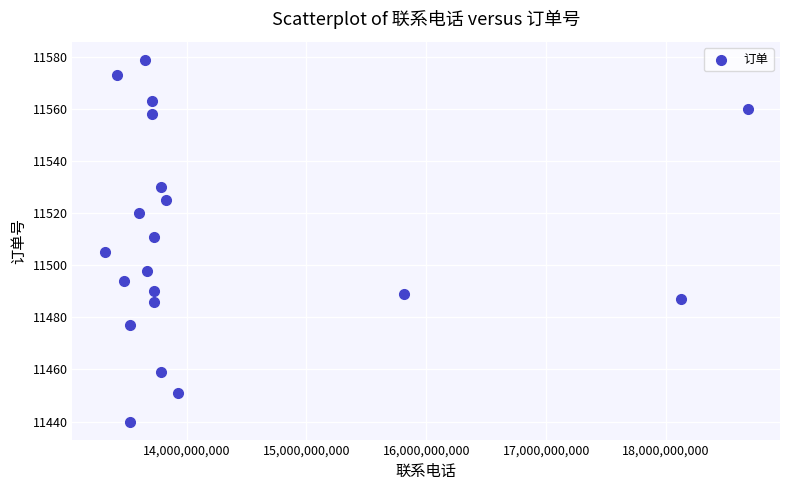

What Y value in the scatter plot is closest to 11509?

11511